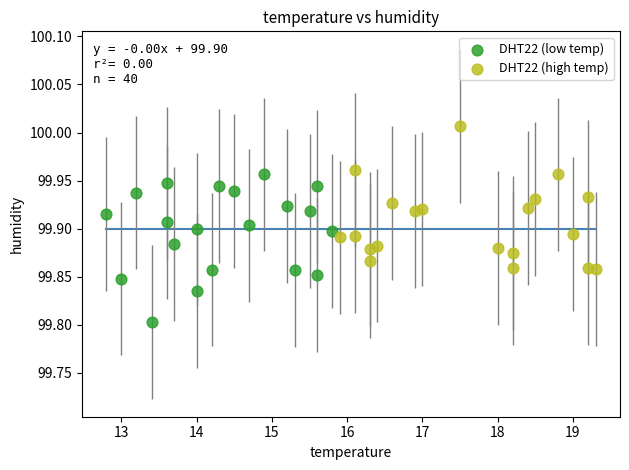

Which series reaches the minimum Y coordinate?

DHT22 (low temp)